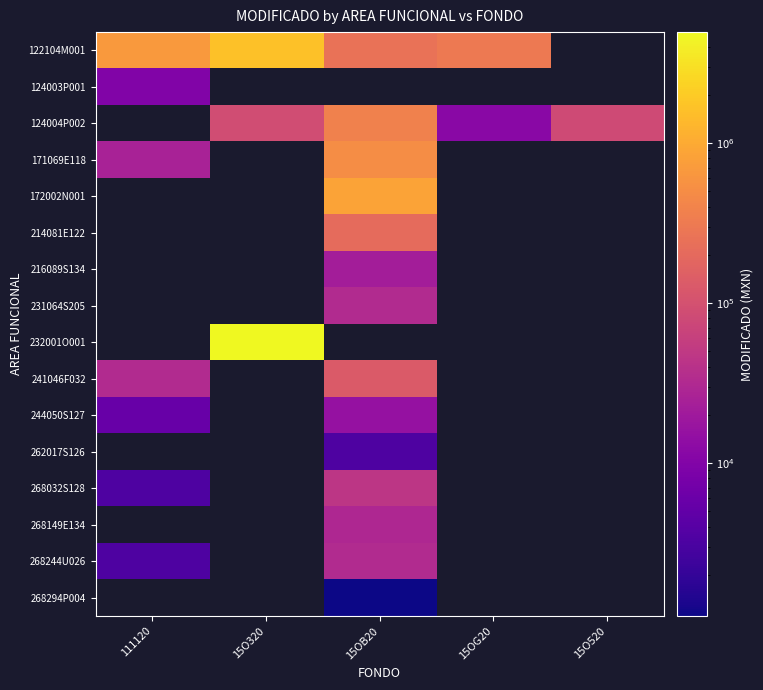

True or false: 171069E118 has a value of 25000.0 at 111120.

True